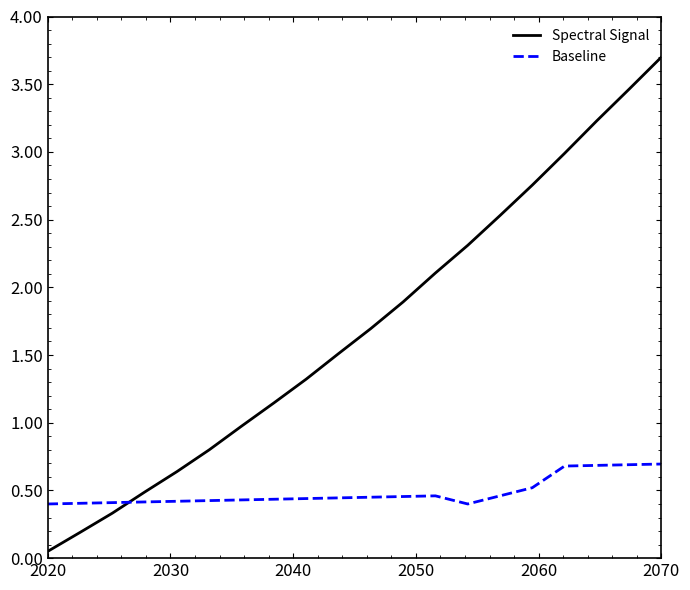

How many intersections are there between Baseline and Spectral Signal?

1